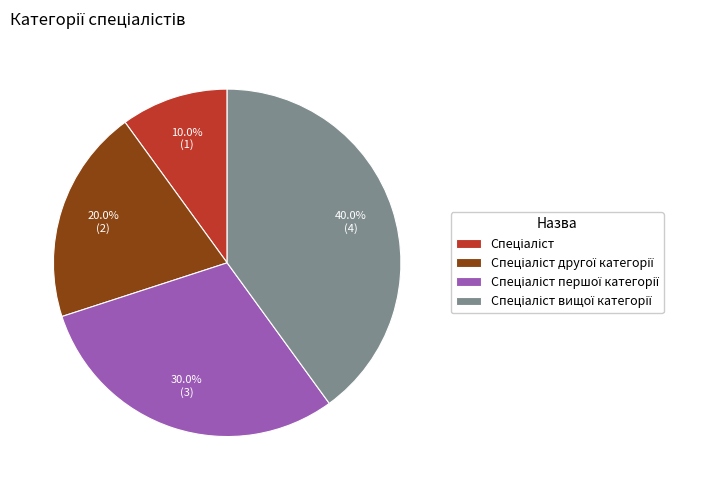

Is there any slice that represents more than half of the pie?

No